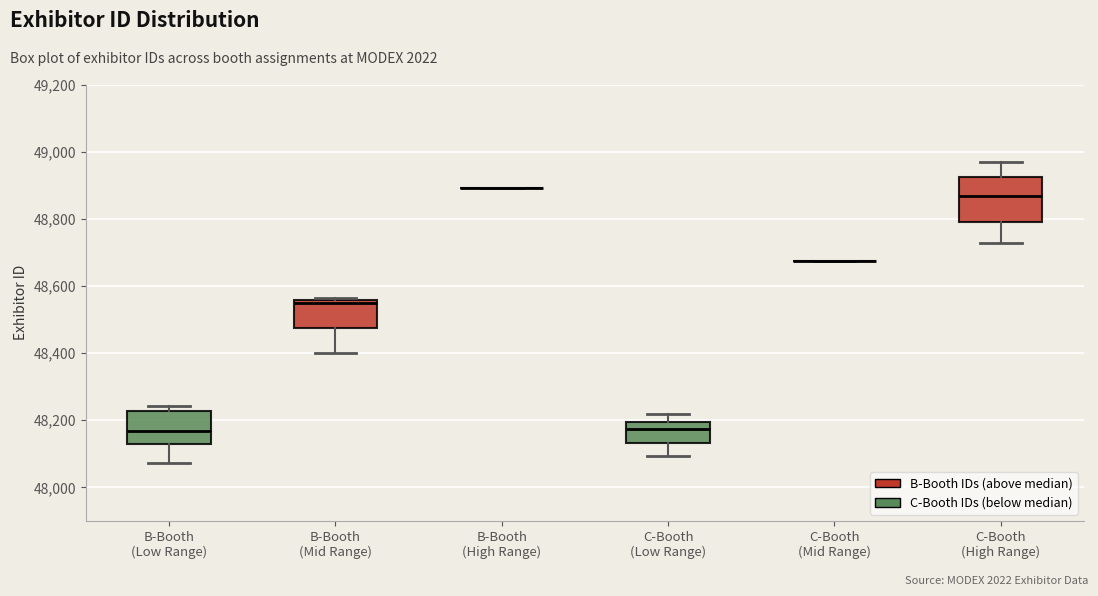

Reading left to right, read every box against the y-axis: the position of its median line, the range the box covers, and the ends of its whiskers. The values are not printed on the chart, so give them approximately, as read against the axis.

B-Booth (Low Range): median 48160, box 48120 to 48220, whiskers 48080 to 48240
B-Booth (Mid Range): median 48560 (just below the box's upper edge), box 48480 to 48560, whiskers 48400 to 48560 (just above the box's upper edge)
B-Booth (High Range): box collapsed to a line at 48900, whiskers 48900 to 48900
C-Booth (Low Range): median 48180, box 48140 to 48200, whiskers 48100 to 48220
C-Booth (Mid Range): box collapsed to a line at 48680, whiskers 48680 to 48680
C-Booth (High Range): median 48860, box 48800 to 48920, whiskers 48720 to 48960